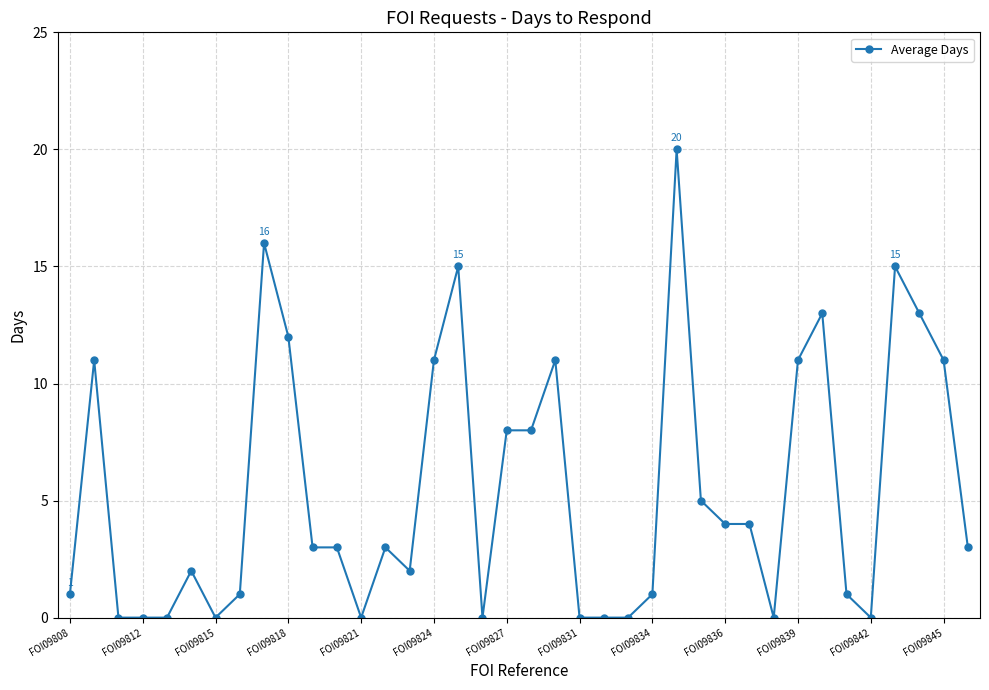

What is the difference between the maximum and minimum values?

20